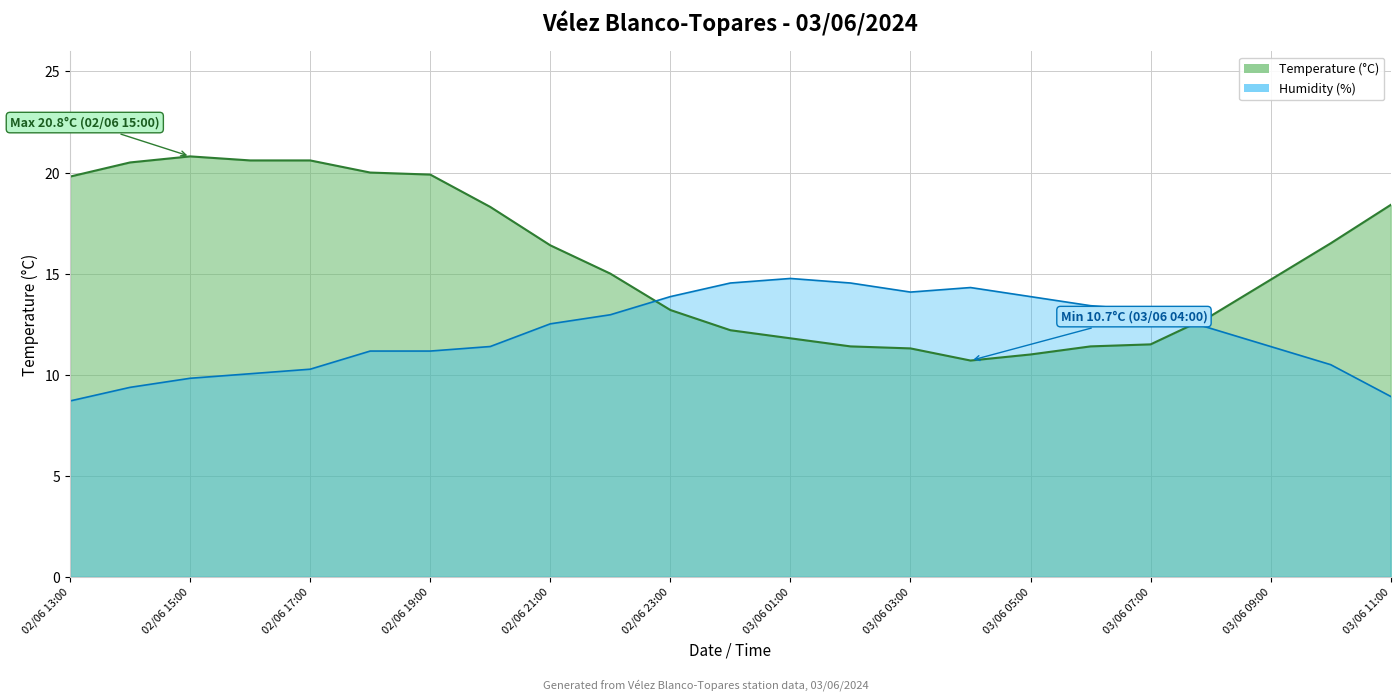

What is the total value across all series at 03/06 04:00?

25.0